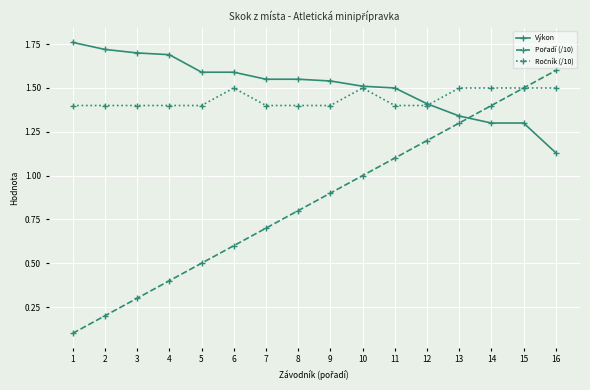

What is the total value across all series at 8?

3.8